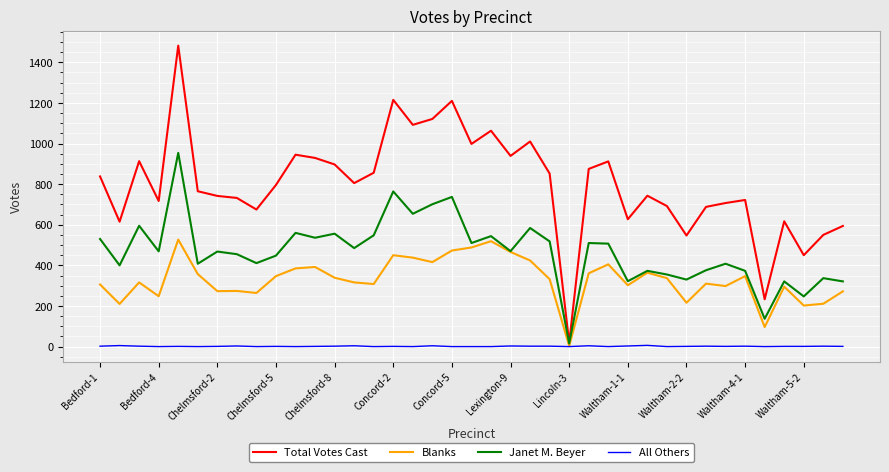

Which series has the largest total across all categories?

Total Votes Cast